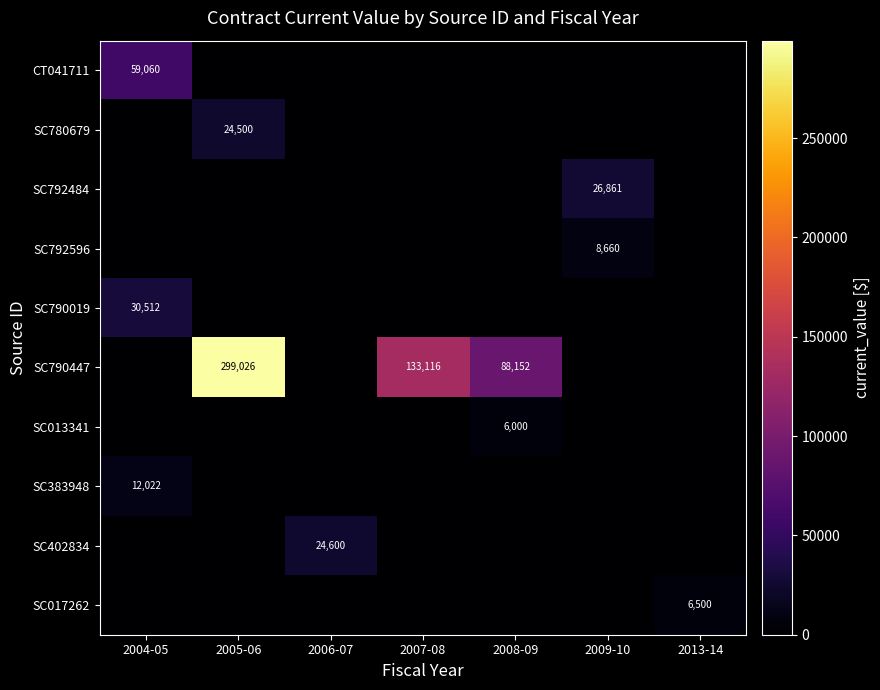

True or false: SC780679 has a value of 12643 at 2005-06.

False